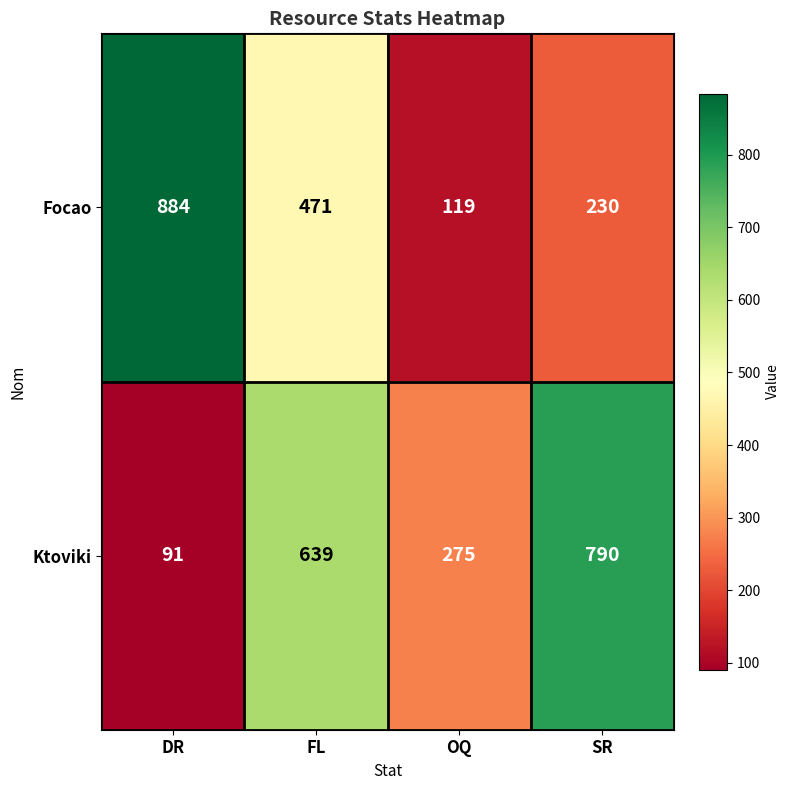

At which label does Ktoviki reach its minimum?

DR